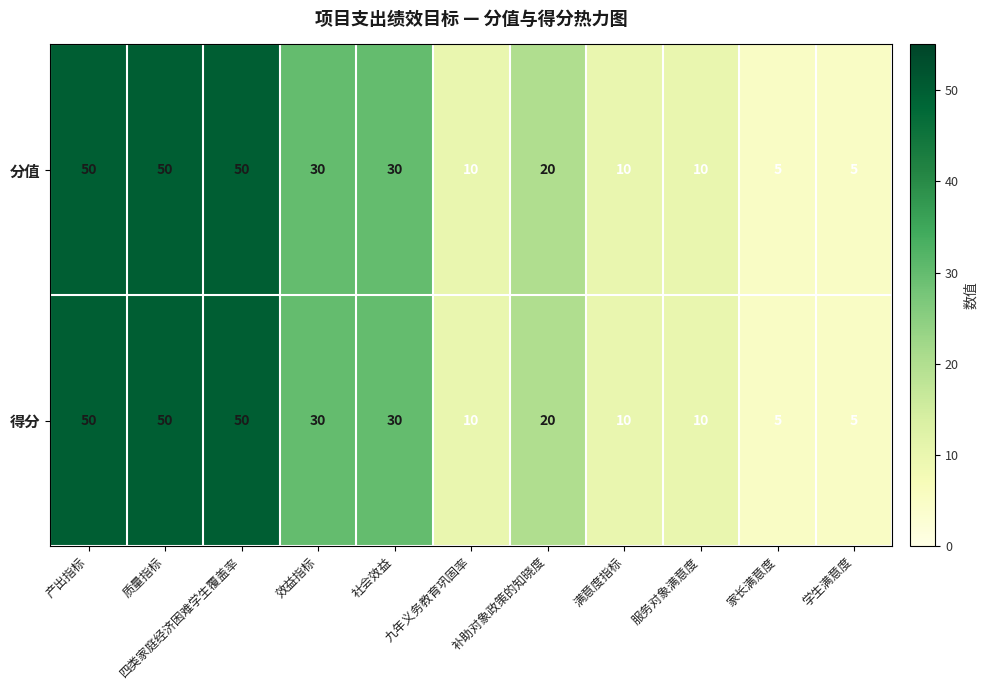

The 分值 series shows 7 at 家长满意度. True or false?

False